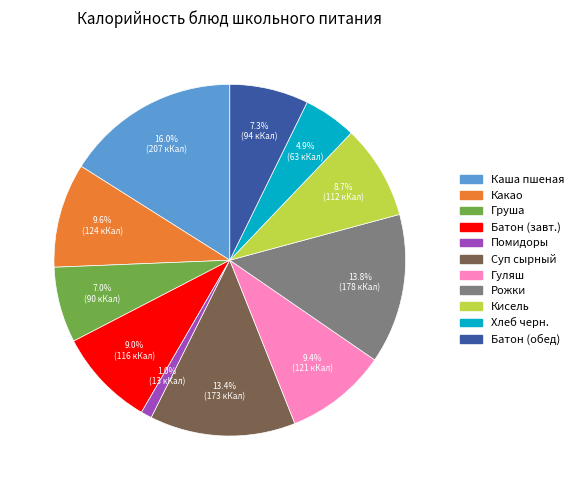

Is there a majority slice in this chart?

No